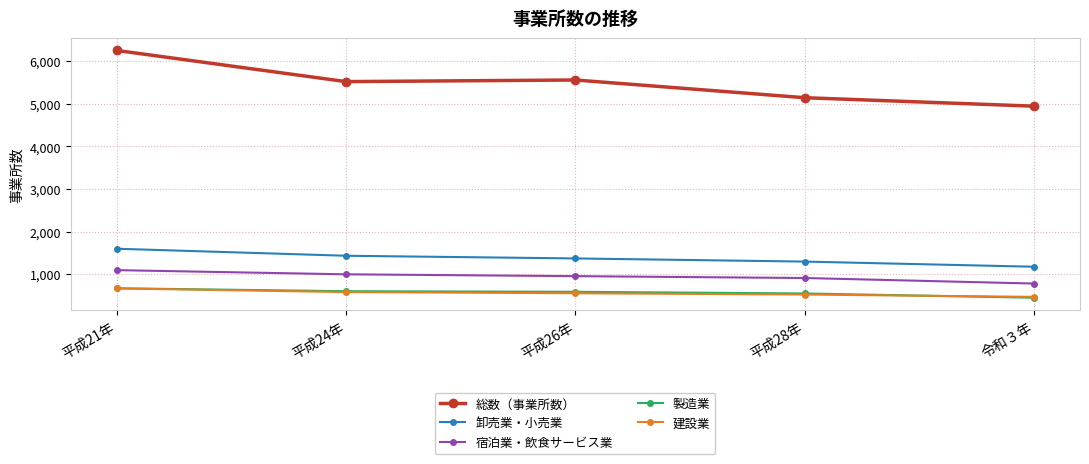

Count the number of categories in the chart.

5